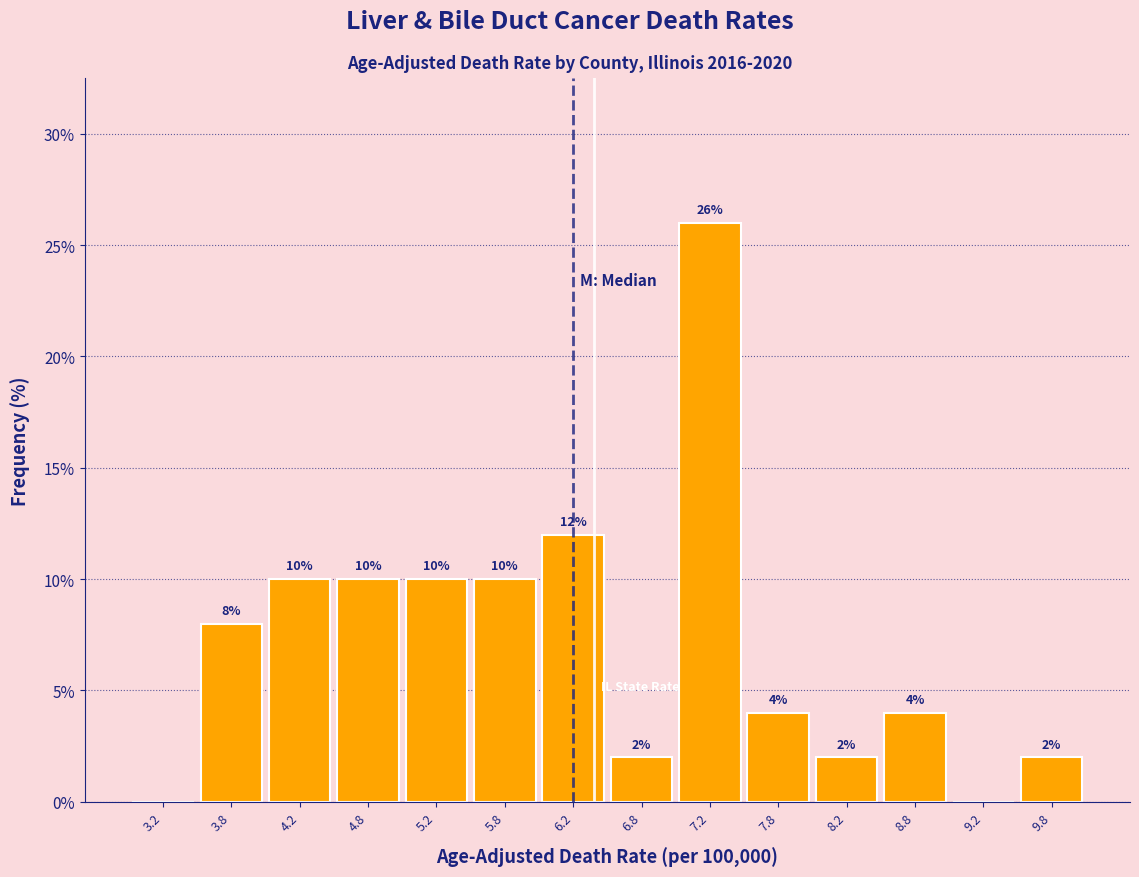

Over which range of the x-axis is the bar tallest?

7.0 to 7.5